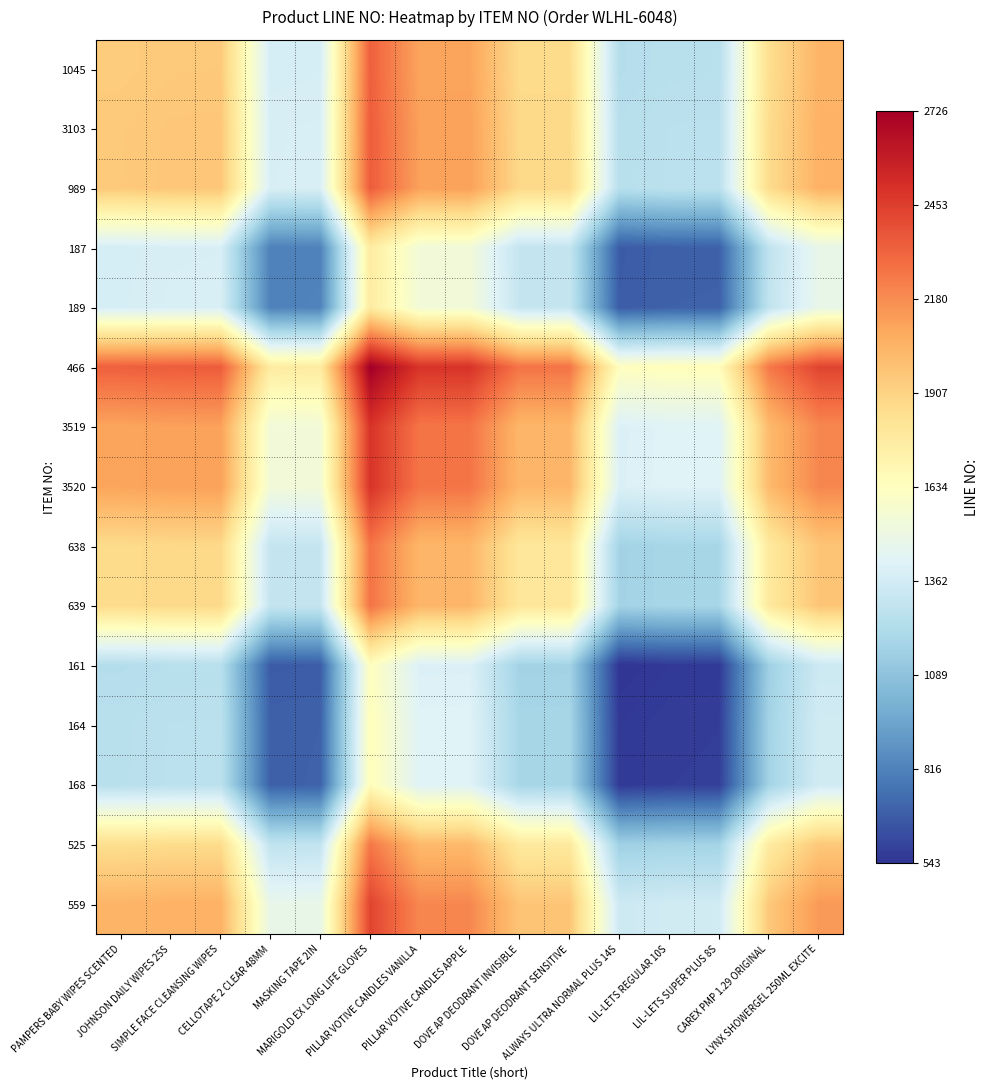

What is the difference between the highest and lowest values at PILLAR VOTIVE CANDLES VANILLA?

1091.5